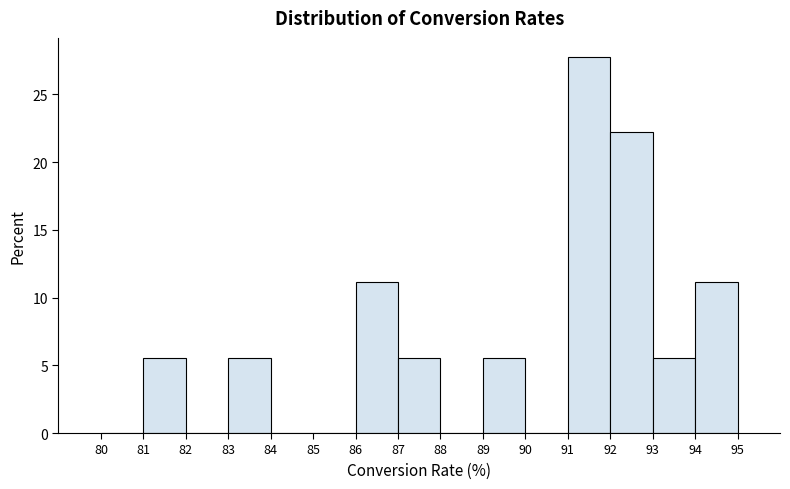

Reading left to right, transcribe this chart: for each bar, give the range it covers on the x-axis and its height. The values are not printed on the chart, so give them approximately, as read against the axis.

80 to 81: 0
81 to 82: 5.5
82 to 83: 0
83 to 84: 5.5
84 to 85: 0
85 to 86: 0
86 to 87: 11.0
87 to 88: 5.5
88 to 89: 0
89 to 90: 5.5
90 to 91: 0
91 to 92: 28.0
92 to 93: 22.0
93 to 94: 5.5
94 to 95: 11.0